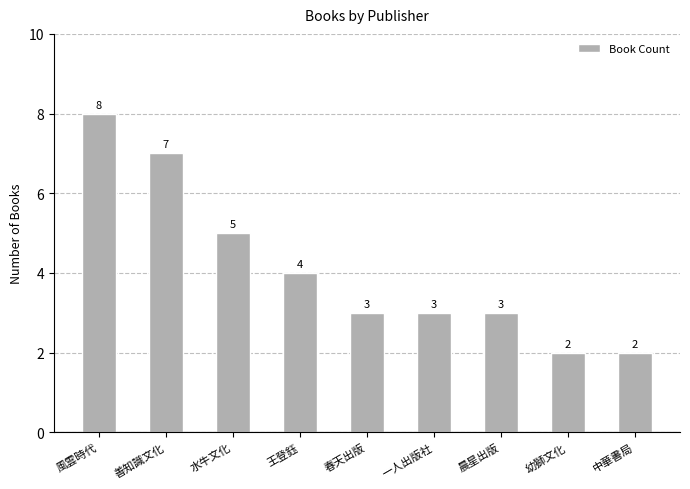

What is the label of the 3rd bar from the left?

水牛文化